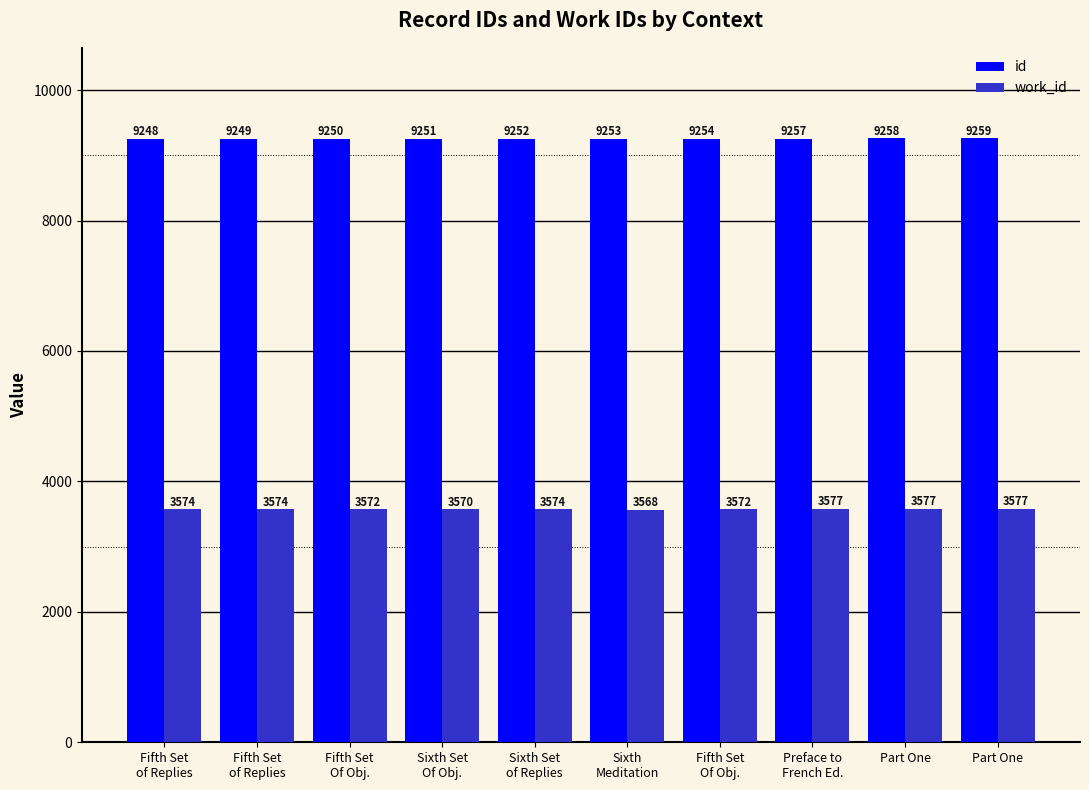

How many work_id values are between 3572 and 3577?

8